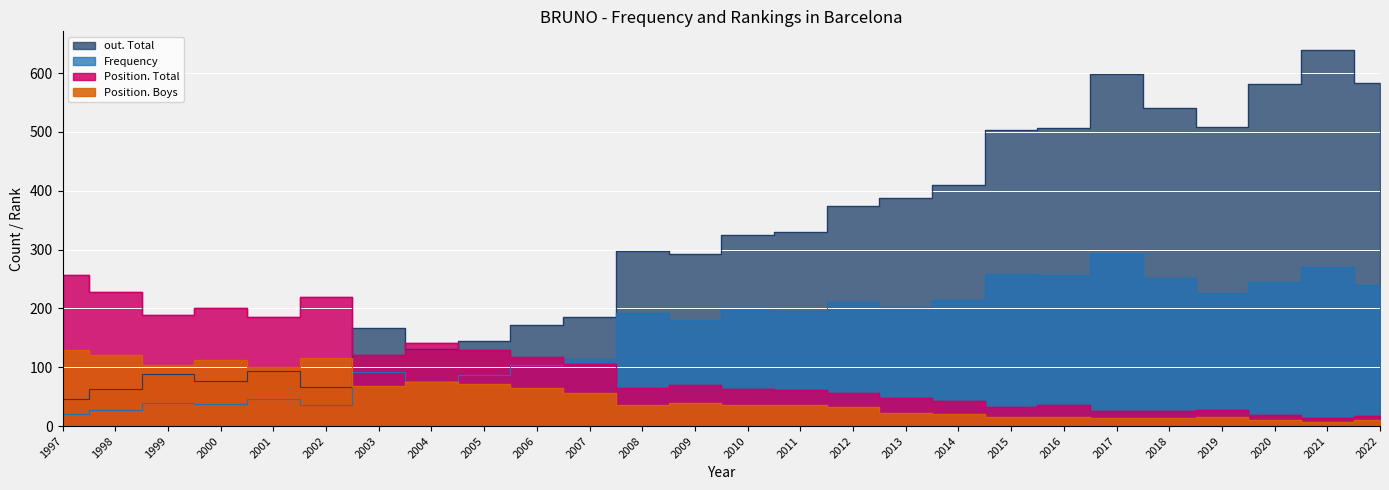

What is the highest value of the Position. Boys series?

130